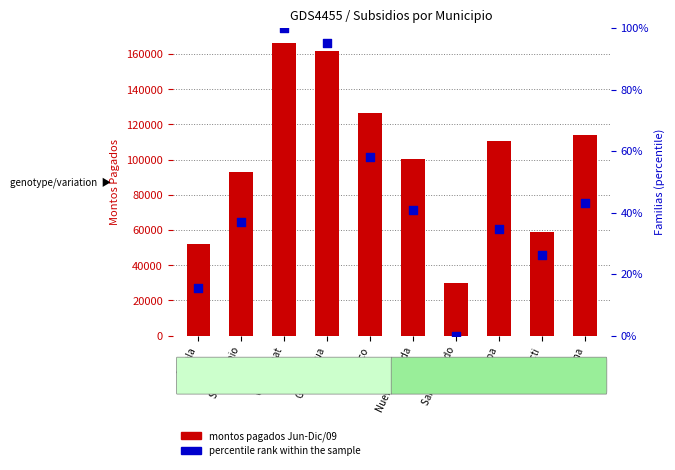

What is the total value across all series at San Antonio?

93102.1